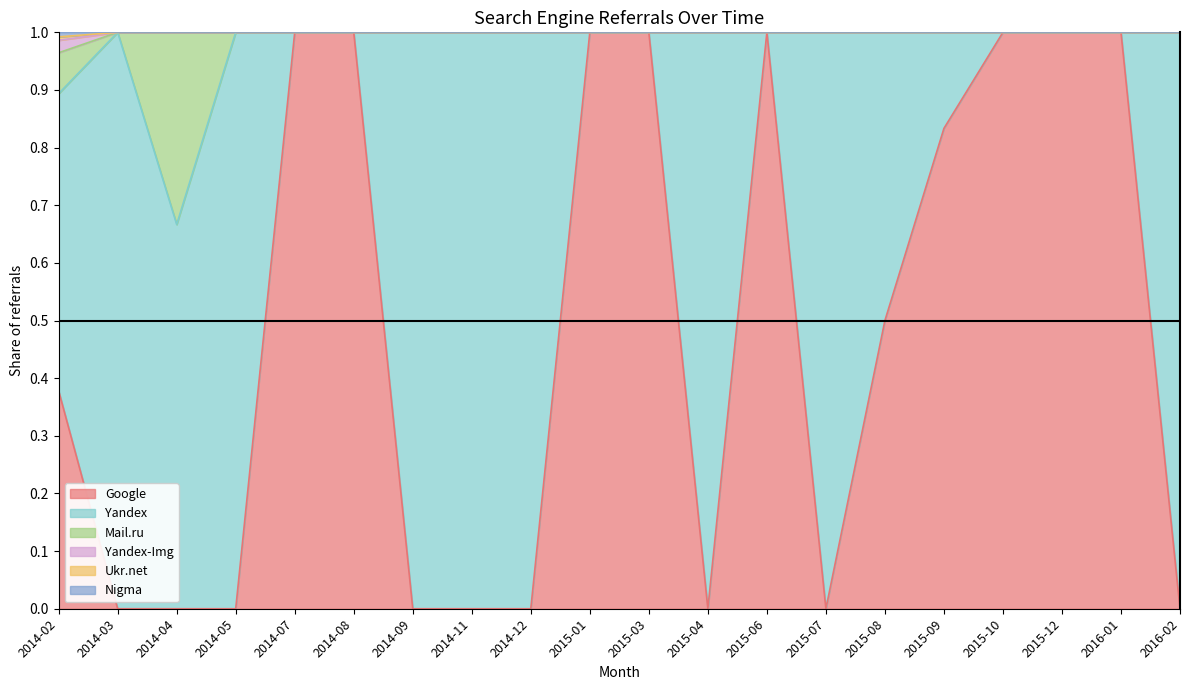

How many lines are shown in the chart?

6